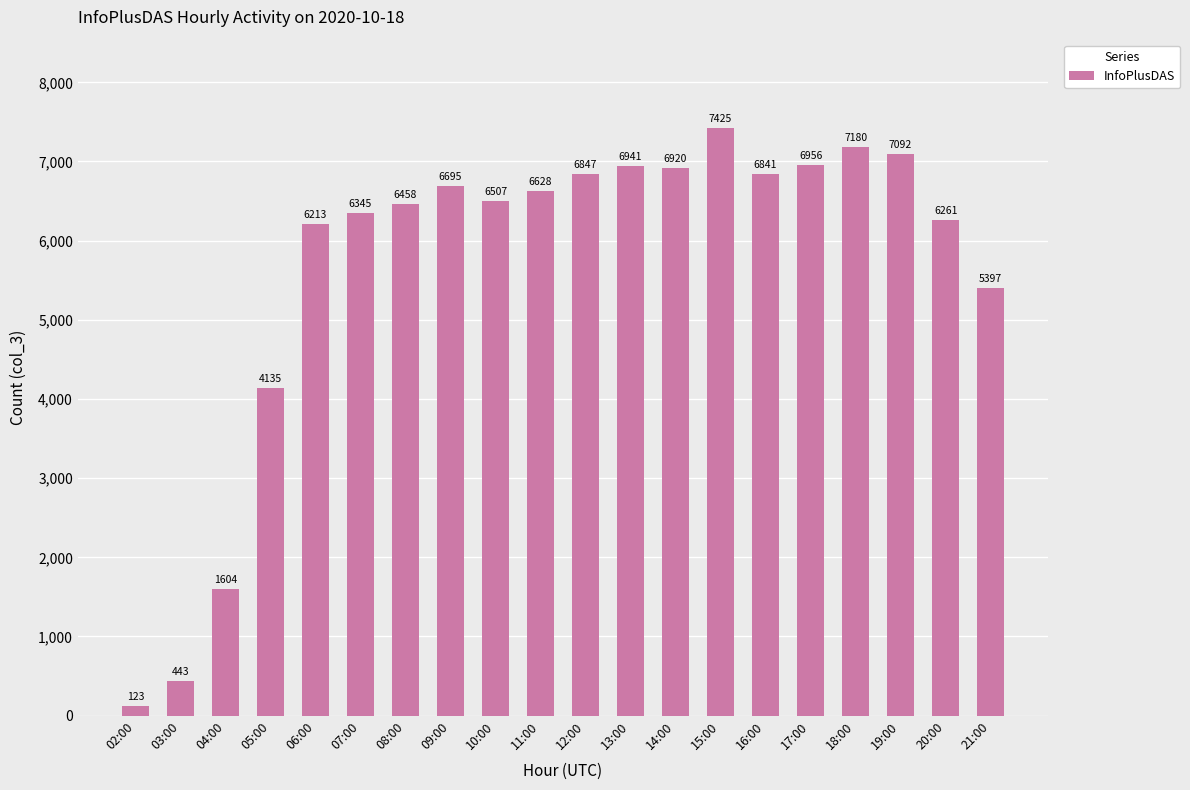

Rank the categories by value from lowest to highest.

02:00, 03:00, 04:00, 05:00, 21:00, 06:00, 20:00, 07:00, 08:00, 10:00, 11:00, 09:00, 16:00, 12:00, 14:00, 13:00, 17:00, 19:00, 18:00, 15:00